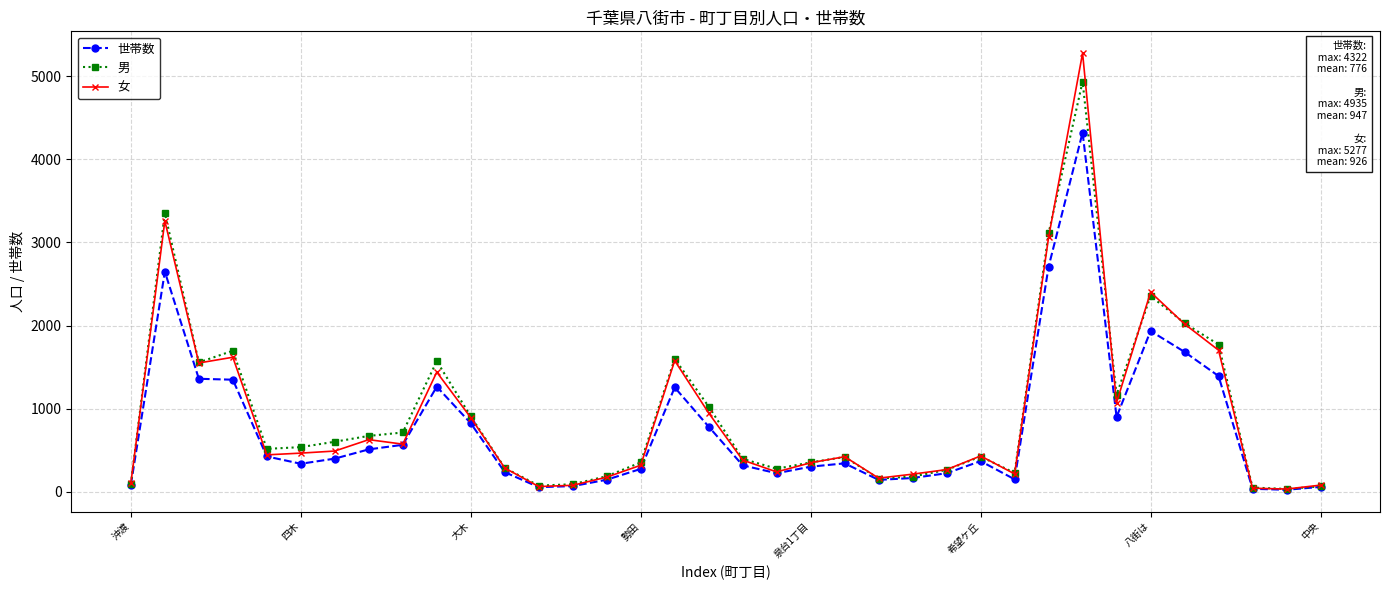

What is the difference between the maximum and minimum values in the 男 series?

4899